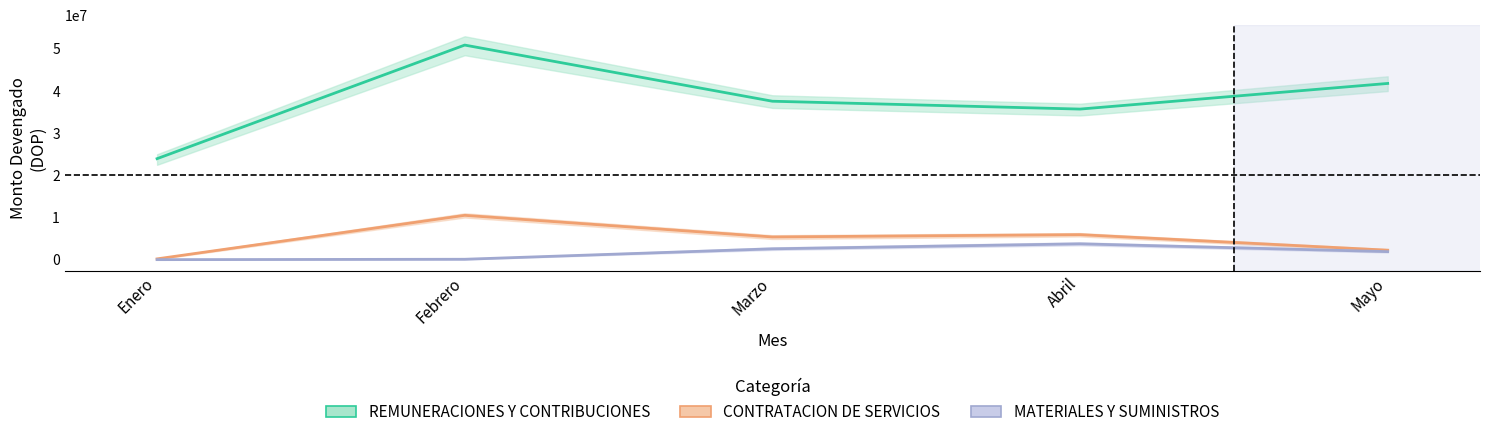

Which series has the largest total across all categories?

REMUNERACIONES Y CONTRIBUCIONES